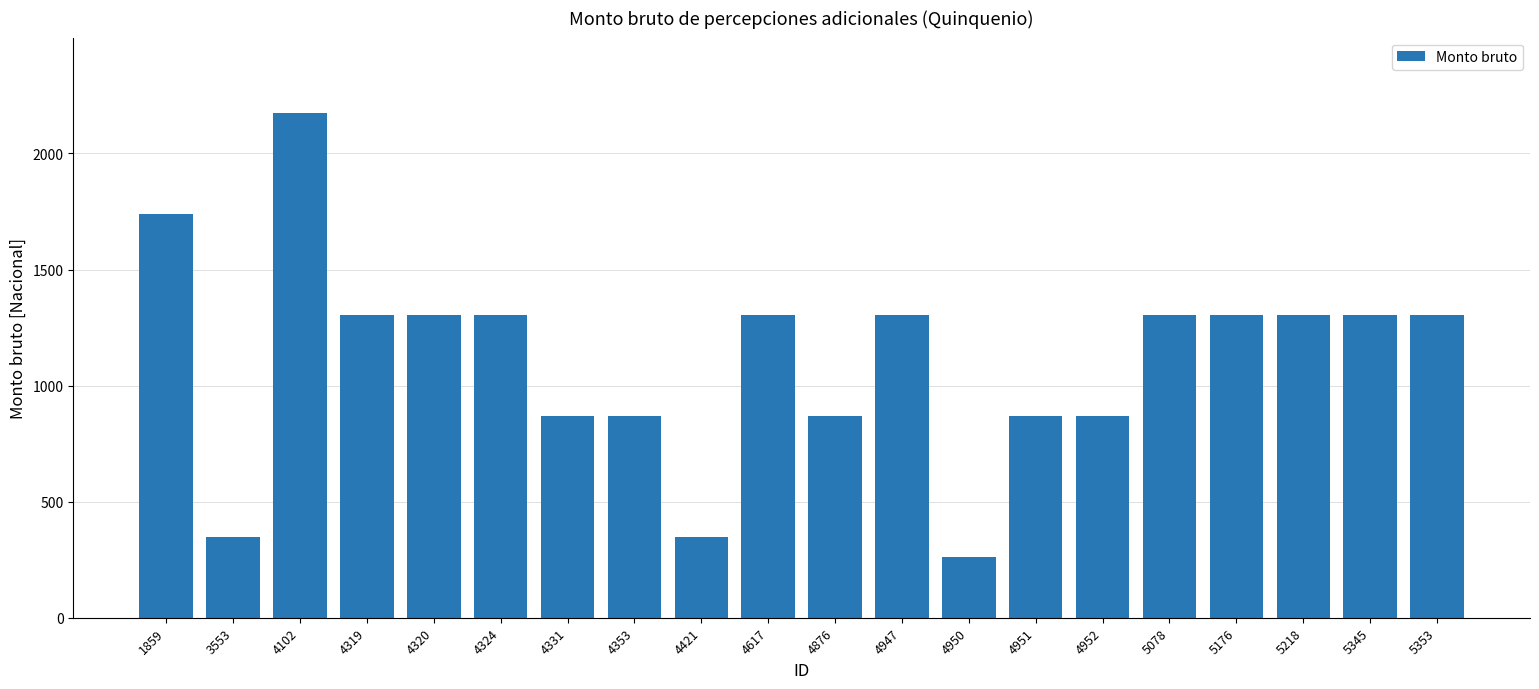

What is the value of the 2nd bar from the left?

347.7